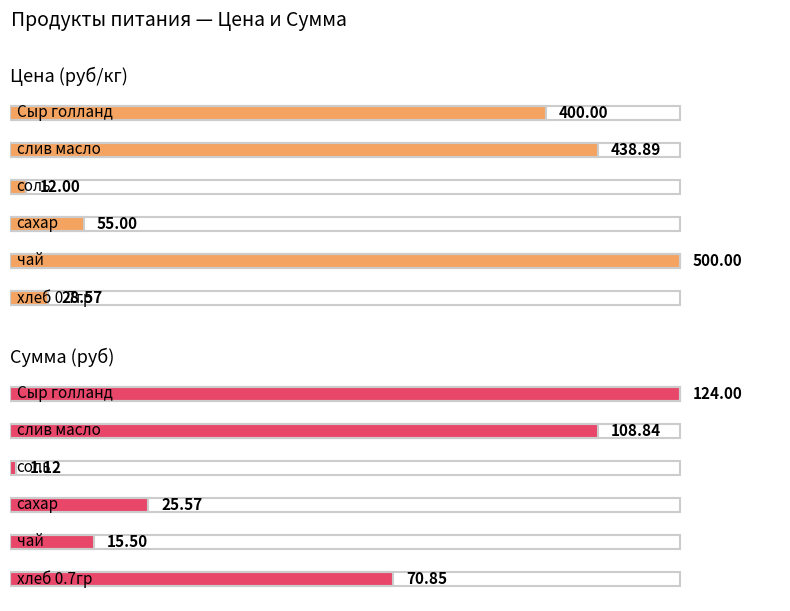

How many groups of bars are there?

6